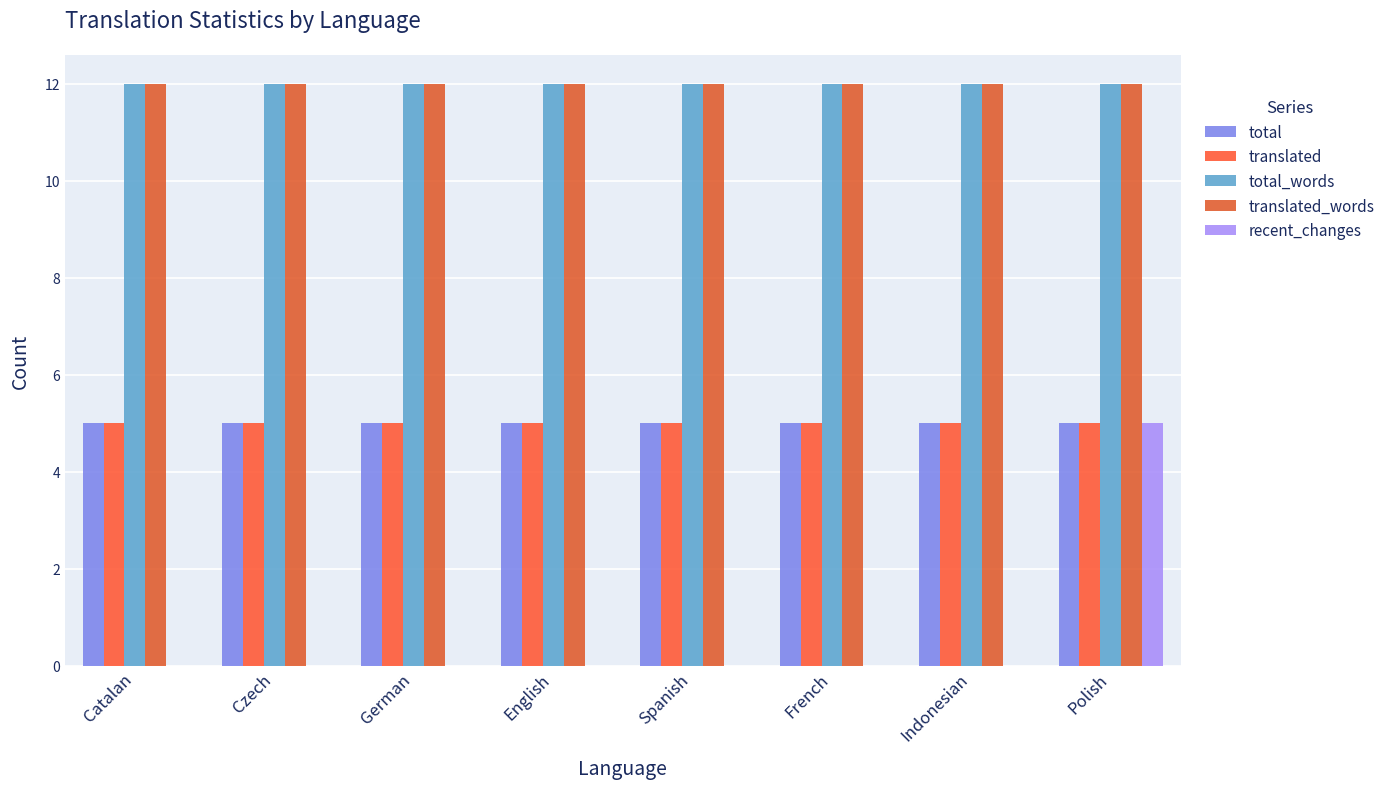

What is the label of the 1st bar from the left?

Catalan